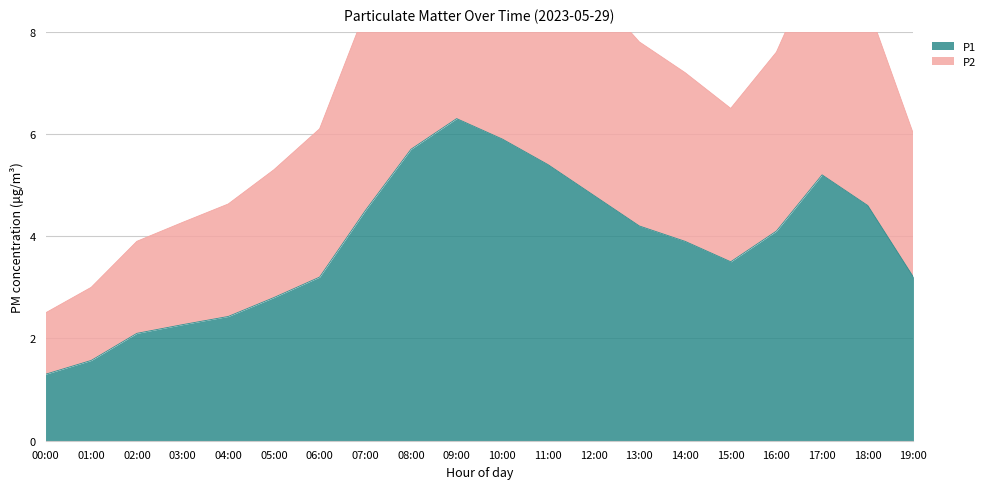

Which series has the widest spread of values?

P2